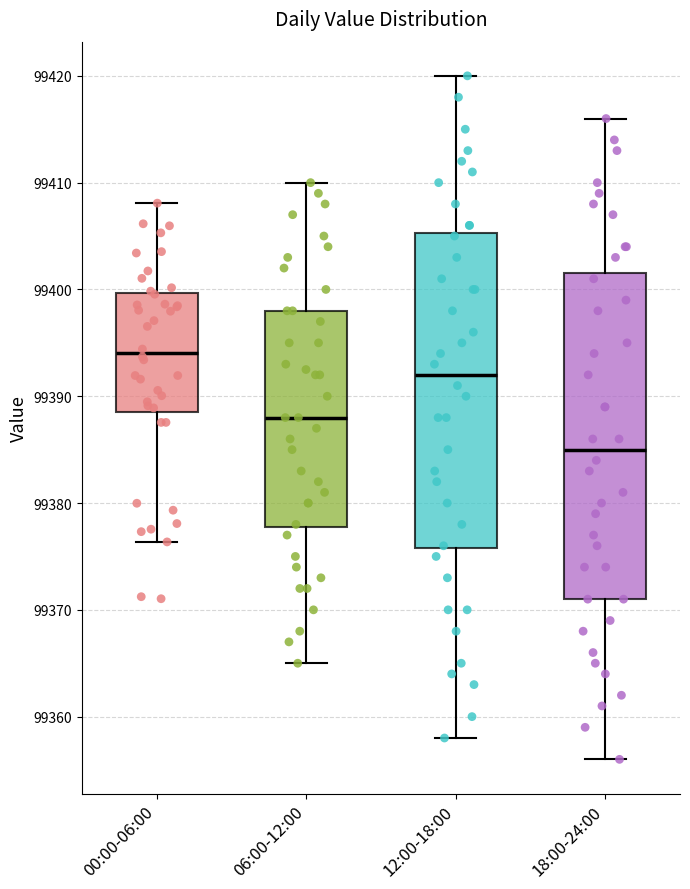

Which box has the highest median line?

00:00-06:00